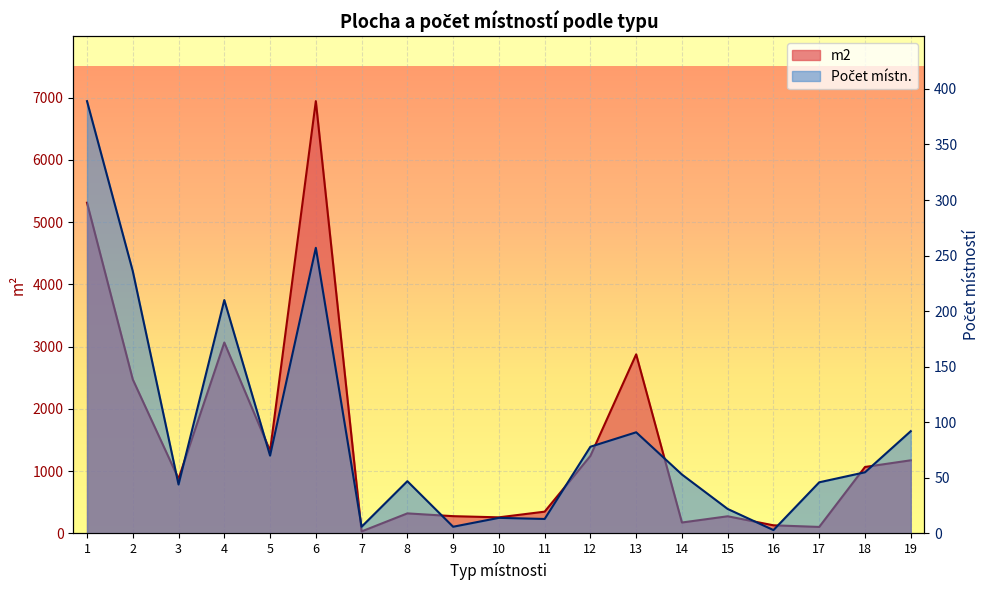

Reading left to right, extract all data points from this chart.

m2: 1=5312.6	2=2473.9	3=877.8	4=3066.4	5=1327.3	6=6944.1	7=32.1	8=321.8	9=277.0	10=258.3	11=349.5	12=1245.2	13=2876.6	14=175.0	15=275.3	16=130.1	17=104.1	18=1067.2	19=1174.5
Počet místn.: 1=389.0	2=236.0	3=44.0	4=210.0	5=70.0	6=257.0	7=6.0	8=47.0	9=6.0	10=14.0	11=13.0	12=78.0	13=91.0	14=53.0	15=22.0	16=3.0	17=46.0	18=55.0	19=92.0